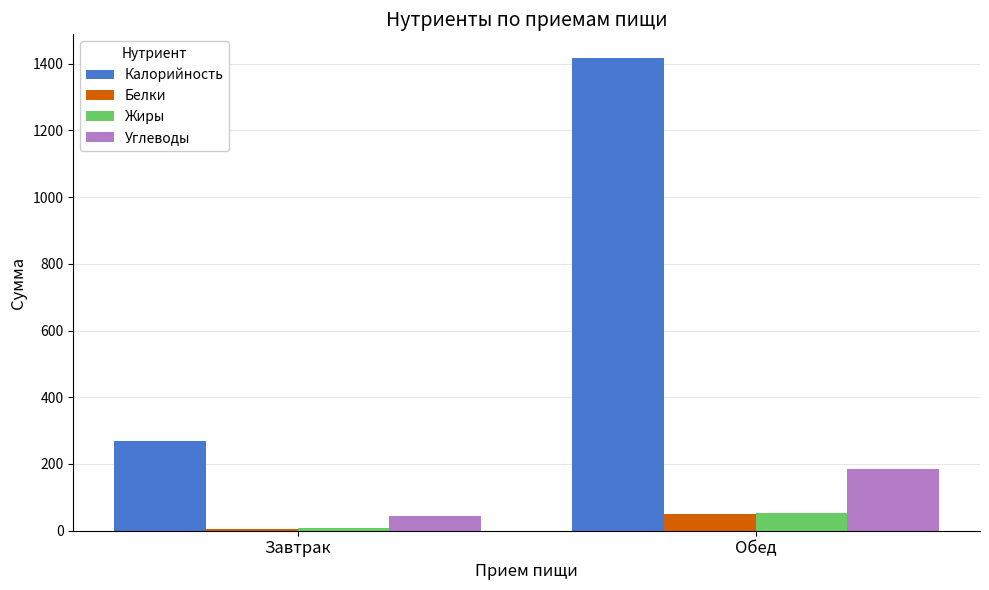

Reading left to right, what are all the values shown in this chart?

Калорийность: 269.0	1416.7
Белки: 4.8	50.7
Жиры: 8.4	52.9
Углеводы: 43.5	184.5